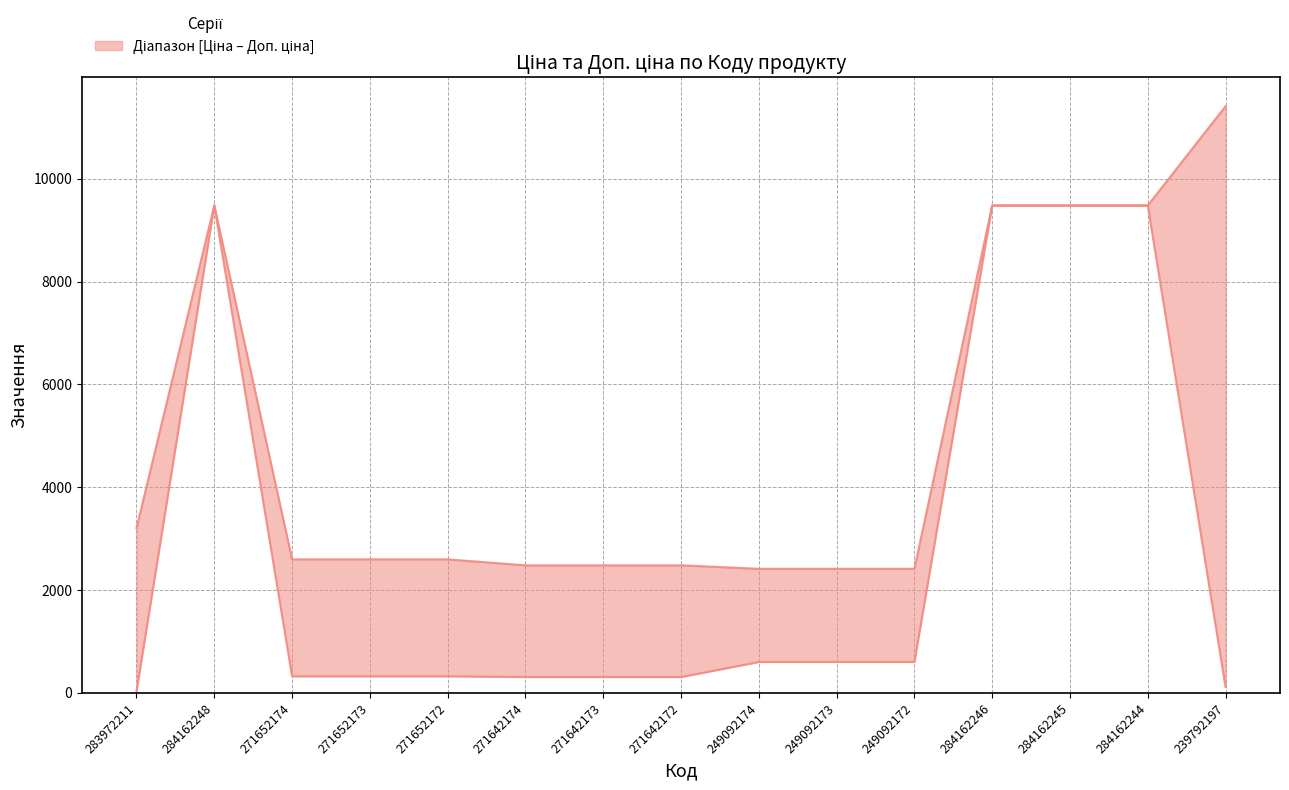

What is the value of the Ціна point at the 5th from the left?

324.8